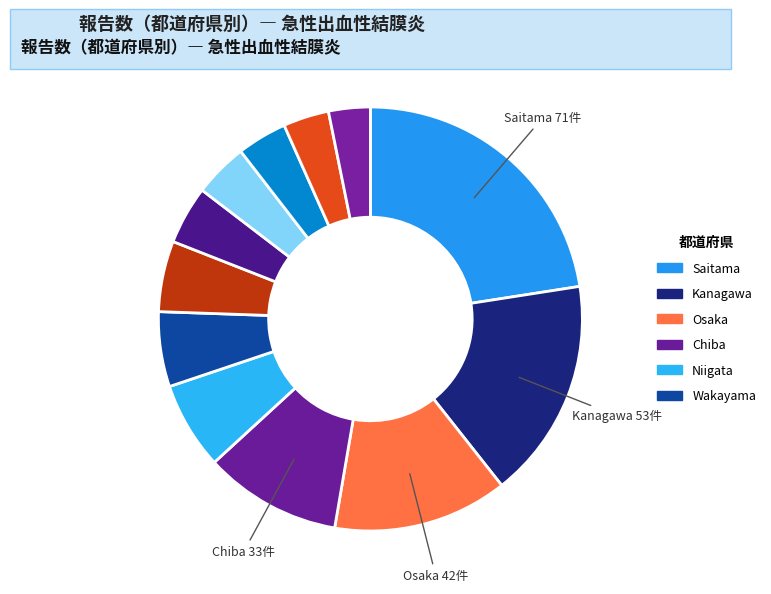

How many slices are in this pie chart?

12